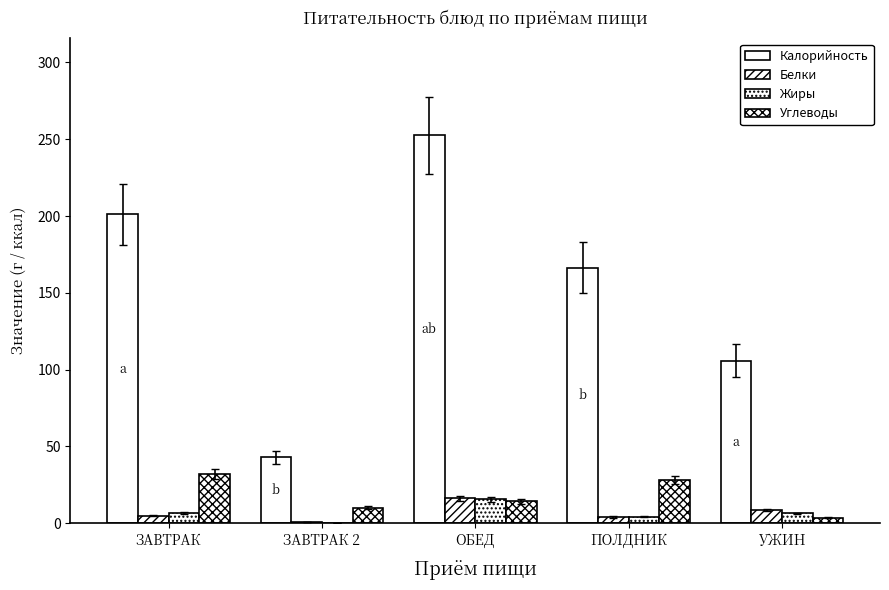

What is the difference between the maximum and minimum values in the Белки series?

15.7